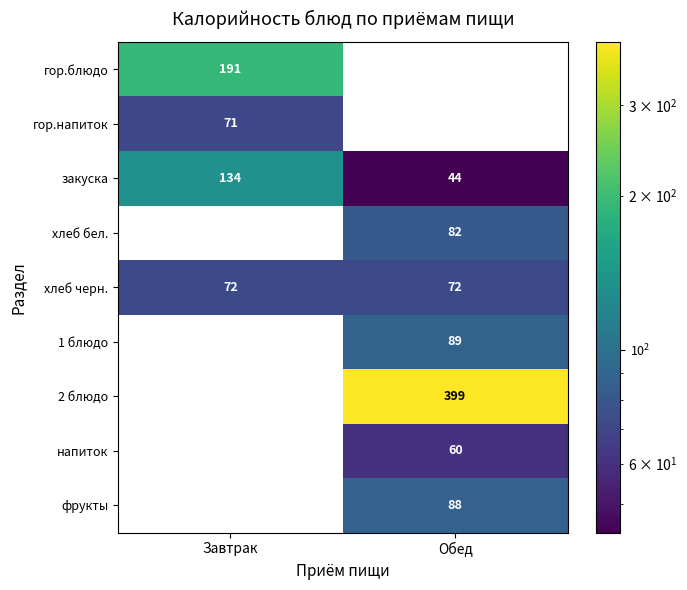

How many positive values does the гор.напиток series have?

1